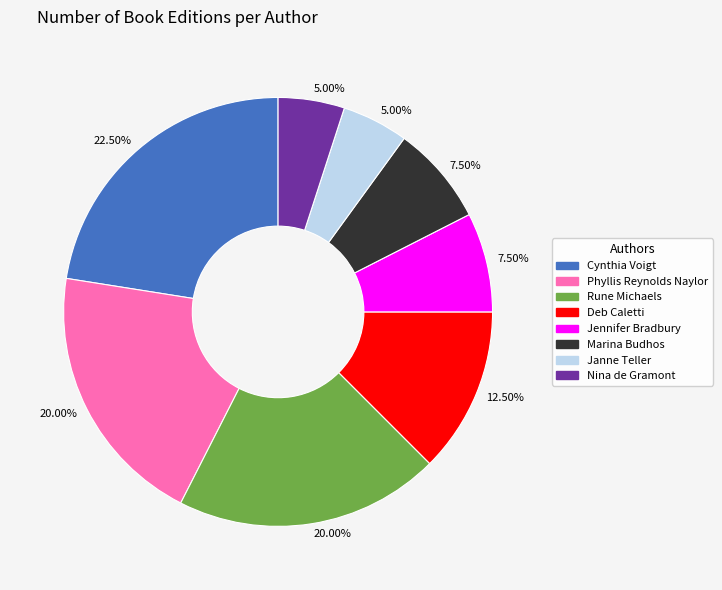

Is there any slice that represents more than half of the pie?

No